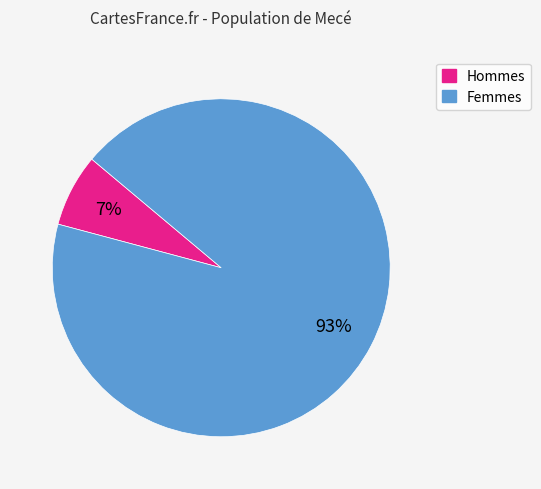

Does any single category account for the majority?

Yes